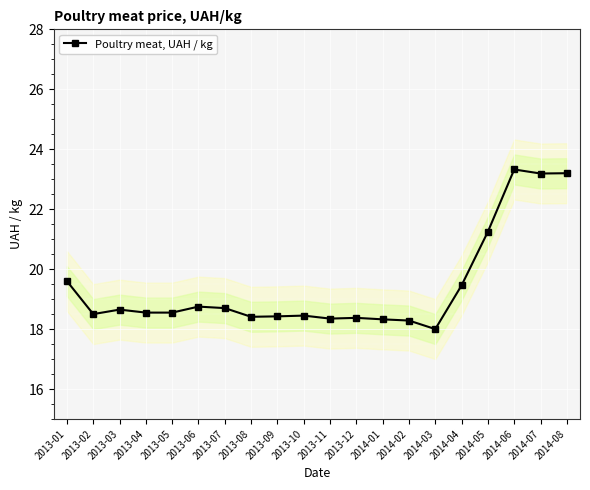

List the labels in order of value, smallest first.

2014-03, 2014-02, 2014-01, 2013-11, 2013-12, 2013-08, 2013-09, 2013-10, 2013-02, 2013-04, 2013-05, 2013-03, 2013-07, 2013-06, 2014-04, 2013-01, 2014-05, 2014-07, 2014-08, 2014-06